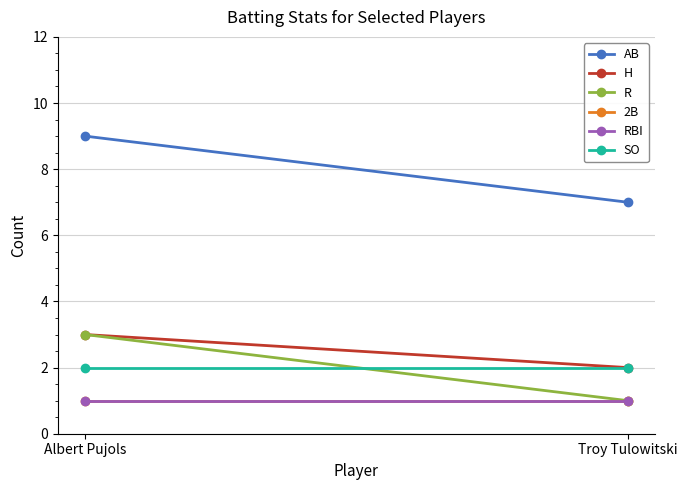

What position from the right is Troy Tulowitski?

1